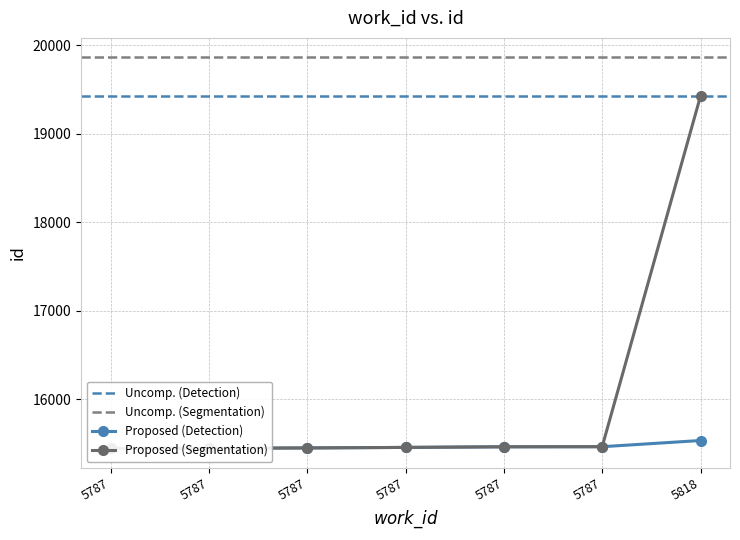

What is the value of the Proposed (Detection) point at the 3rd from the left?

15443